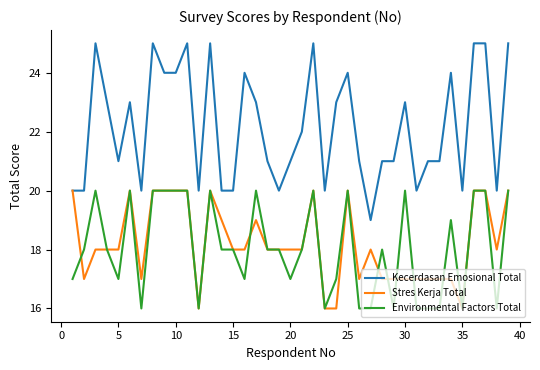

Which series has the largest total across all categories?

Kecerdasan Emosional Total